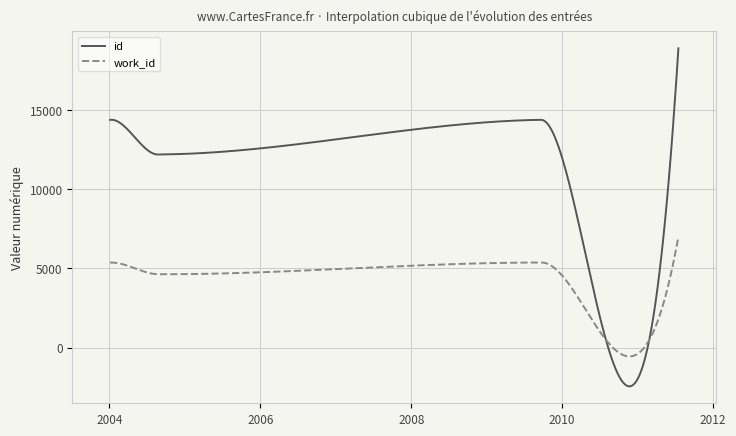

Is this an area chart (filled region under the line)?

No